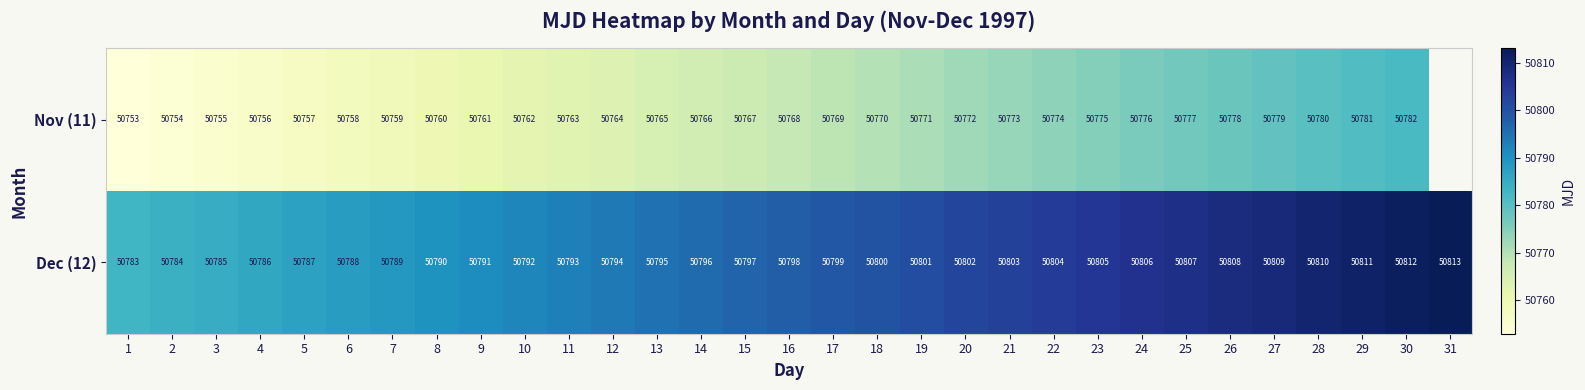

How many data points in Dec (12) are less than 50798?

15